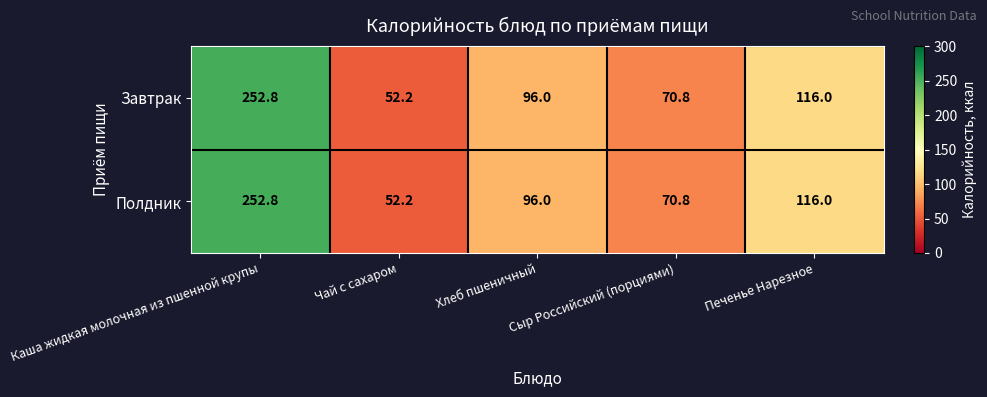

Is it true that Полдник equals 69.6 at Чай с сахаром?

False